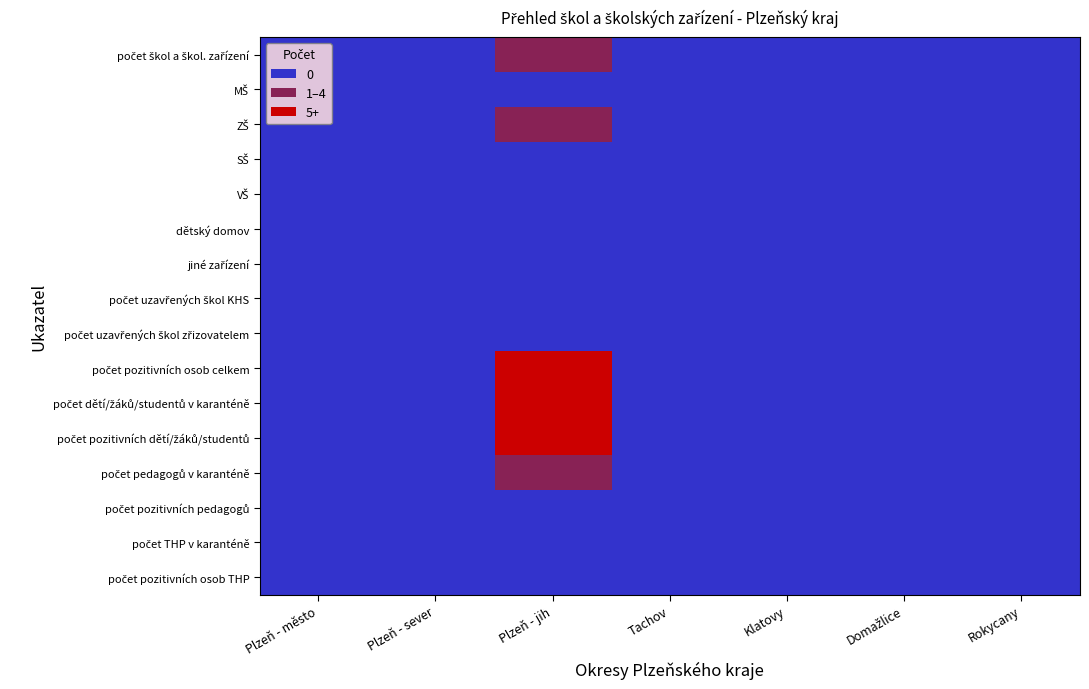

What is the spread (max minus min) of values at Plzeň - jih?

2